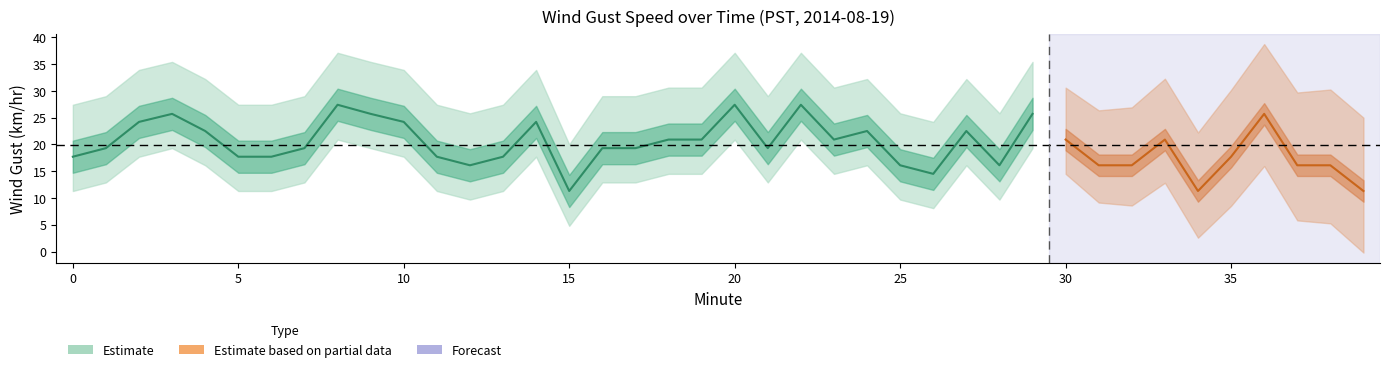

Is the value of Lower Band at 18 greater than the value of Wind Gust (km/hr) at 7?

No